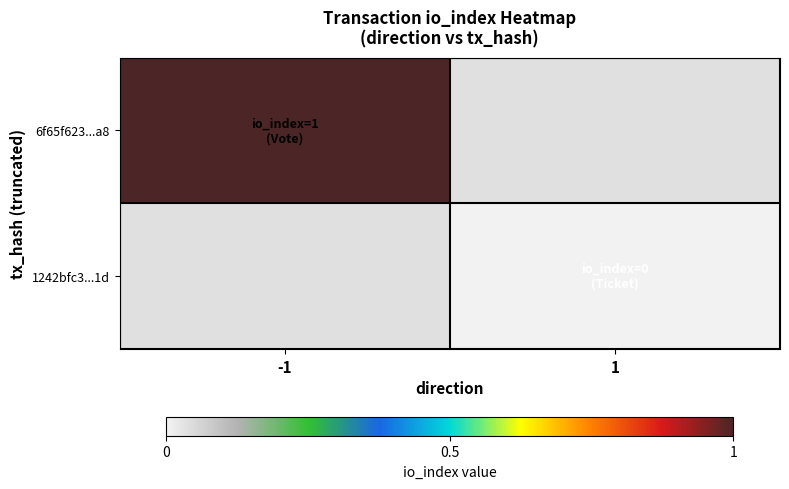

Rank the categories by 1242bfc3...1d value from lowest to highest.

-1, 1